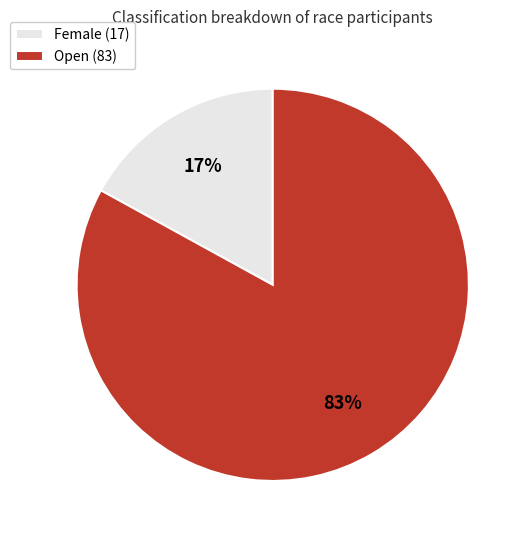

Is Open the majority of the pie?

Yes